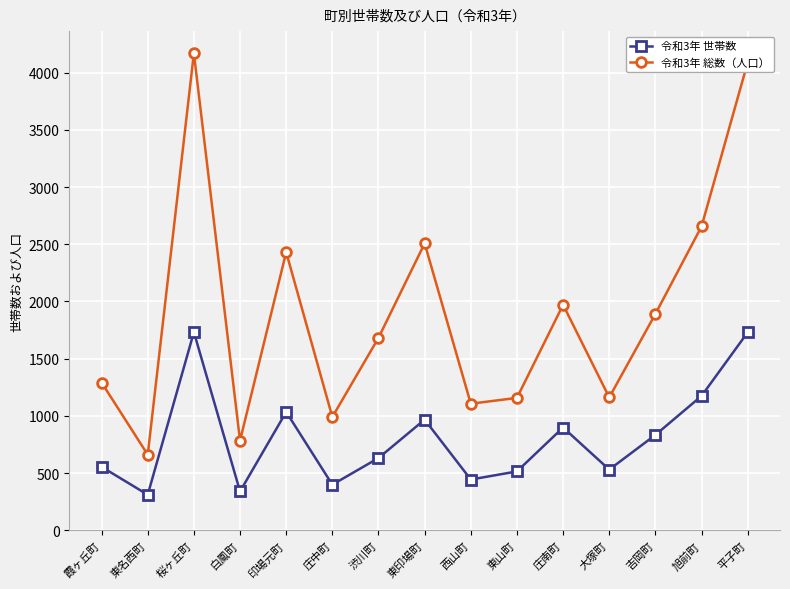

How many categories are shown in the chart?

15